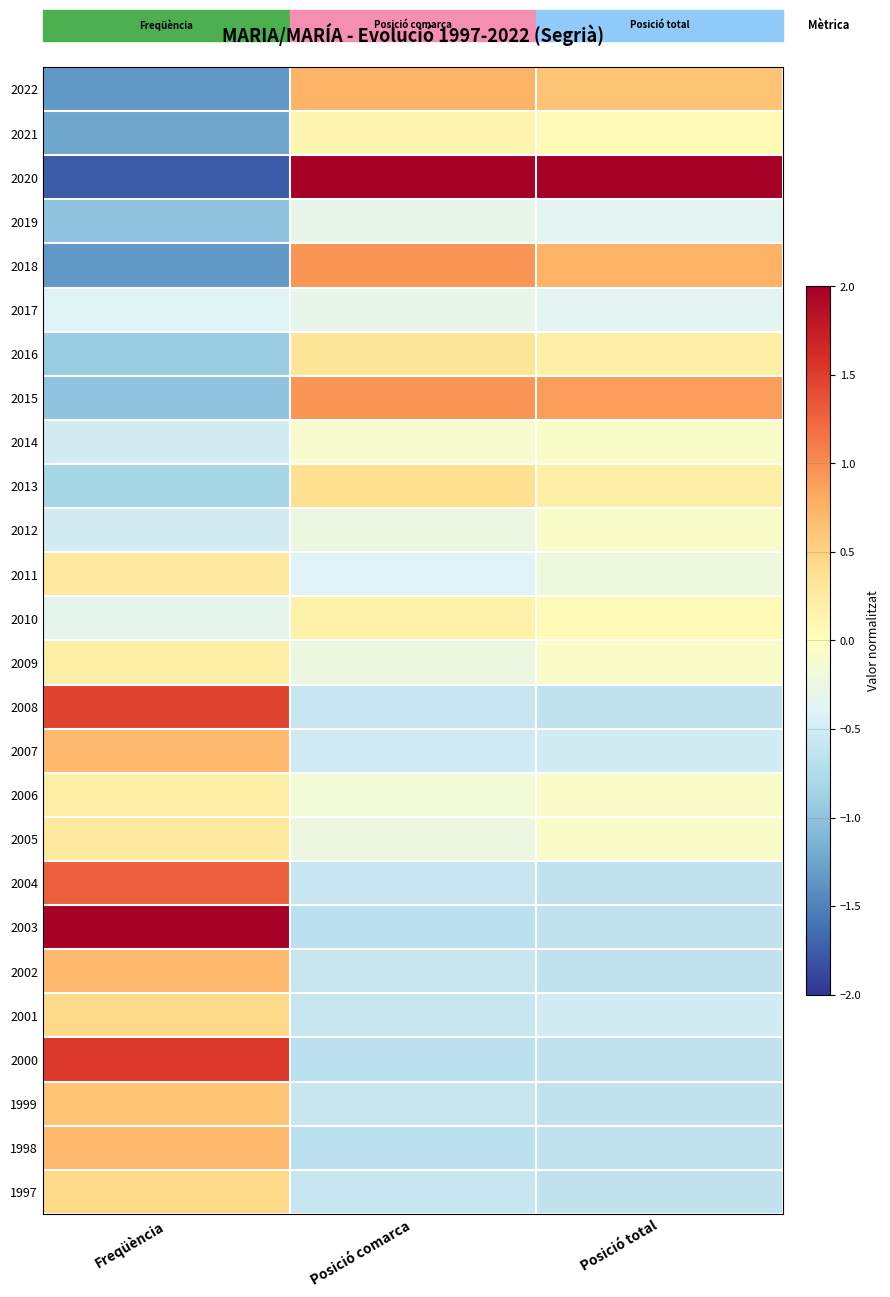

Reading left to right, transcribe all the data shown in this chart.

2022: Freqüència=-1.3	Posició comarca=0.7	Posició total=0.6
2021: Freqüència=-1.2	Posició comarca=0.1	Posició total=0.1
2020: Freqüència=-1.8	Posició comarca=4.4	Posició total=4.5
2019: Freqüència=-1.0	Posició comarca=-0.3	Posició total=-0.4
2018: Freqüència=-1.3	Posició comarca=0.9	Posició total=0.8
2017: Freqüència=-0.4	Posició comarca=-0.3	Posició total=-0.4
2016: Freqüència=-0.9	Posició comarca=0.3	Posició total=0.2
2015: Freqüència=-1.0	Posició comarca=0.9	Posició total=0.9
2014: Freqüència=-0.5	Posició comarca=-0.1	Posició total=-0.1
2013: Freqüència=-0.8	Posició comarca=0.4	Posició total=0.2
2012: Freqüència=-0.5	Posició comarca=-0.2	Posició total=-0.1
2011: Freqüència=0.3	Posició comarca=-0.4	Posició total=-0.2
2010: Freqüència=-0.3	Posició comarca=0.2	Posició total=0.1
2009: Freqüència=0.2	Posició comarca=-0.2	Posició total=-0.1
2008: Freqüència=1.5	Posició comarca=-0.6	Posició total=-0.6
2007: Freqüència=0.7	Posició comarca=-0.5	Posició total=-0.5
2006: Freqüència=0.2	Posició comarca=-0.2	Posició total=-0.1
2005: Freqüència=0.3	Posició comarca=-0.2	Posició total=-0.1
2004: Freqüència=1.3	Posició comarca=-0.6	Posició total=-0.6
2003: Freqüència=2.2	Posició comarca=-0.7	Posició total=-0.6
2002: Freqüència=0.7	Posició comarca=-0.6	Posició total=-0.6
2001: Freqüència=0.4	Posició comarca=-0.6	Posició total=-0.5
2000: Freqüència=1.5	Posició comarca=-0.7	Posició total=-0.6
1999: Freqüència=0.6	Posició comarca=-0.6	Posició total=-0.6
1998: Freqüència=0.7	Posició comarca=-0.7	Posició total=-0.6
1997: Freqüència=0.4	Posició comarca=-0.6	Posició total=-0.6